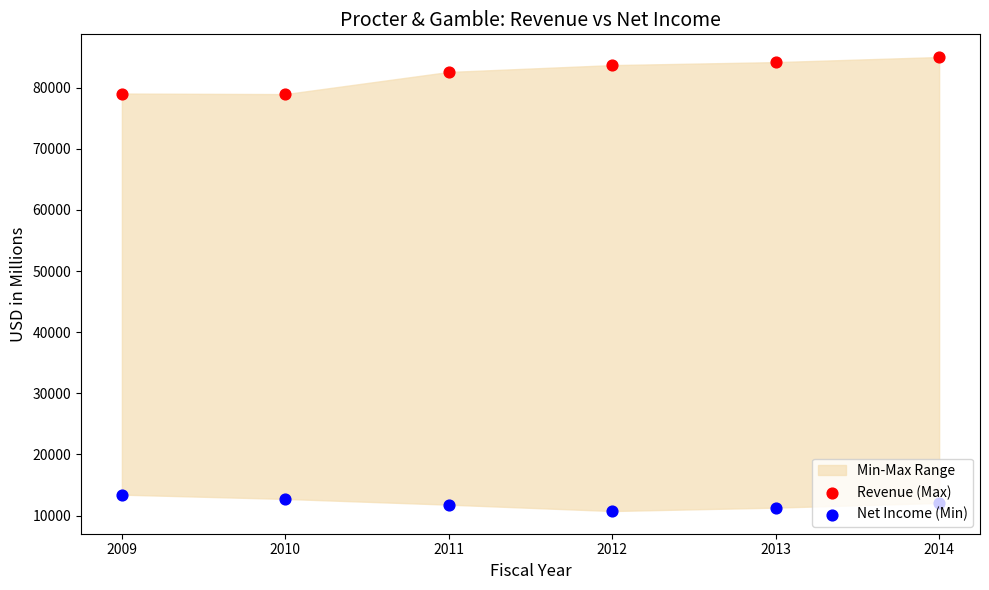

At which category is the sum across all series the highest?

2014